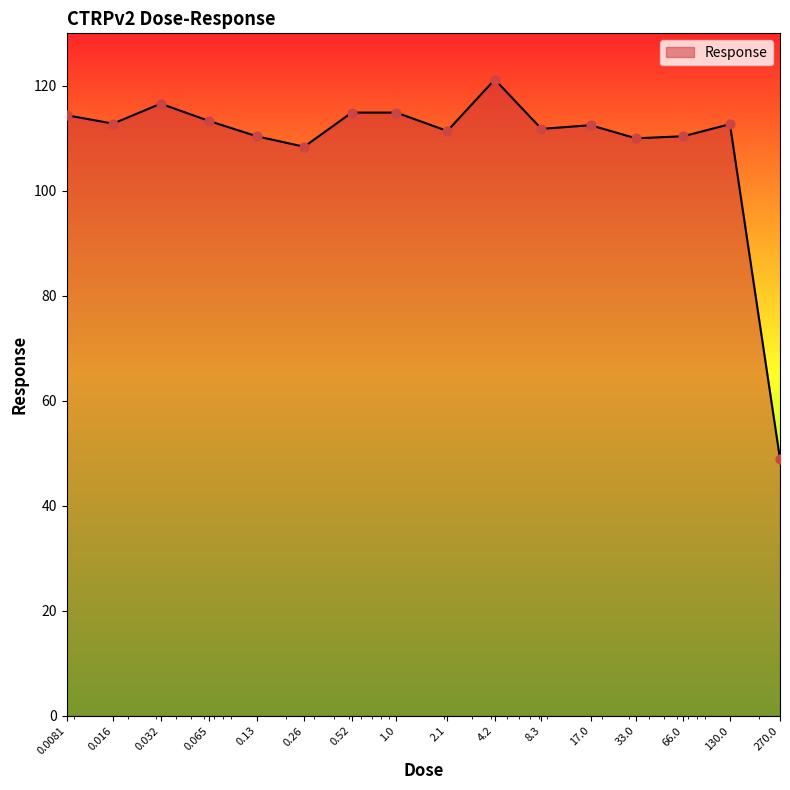

What is the smallest value displayed?

48.9